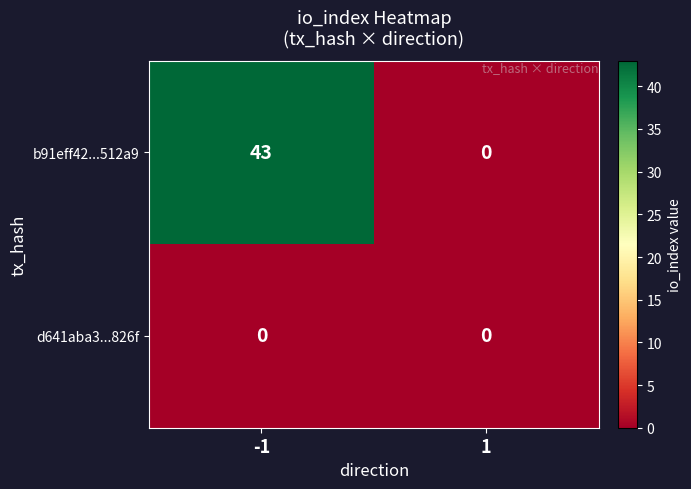

The b91eff42...512a9 series shows 29 at 1. True or false?

False